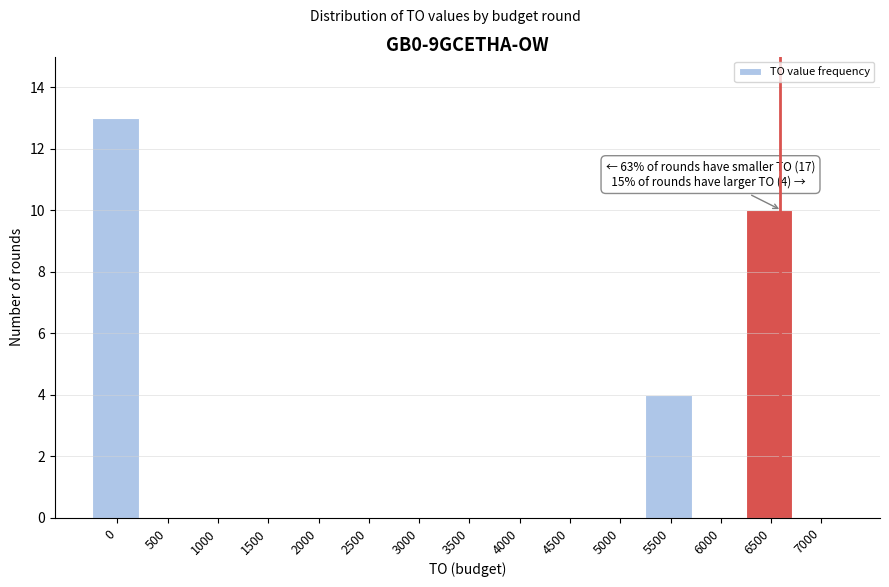

Reading left to right, what are all the values shown in this chart?

0=13	500=0	1000=0	1500=0	2000=0	2500=0	3000=0	3500=0	4000=0	4500=0	5000=0	5500=4	6000=0	6500=10	7000=0